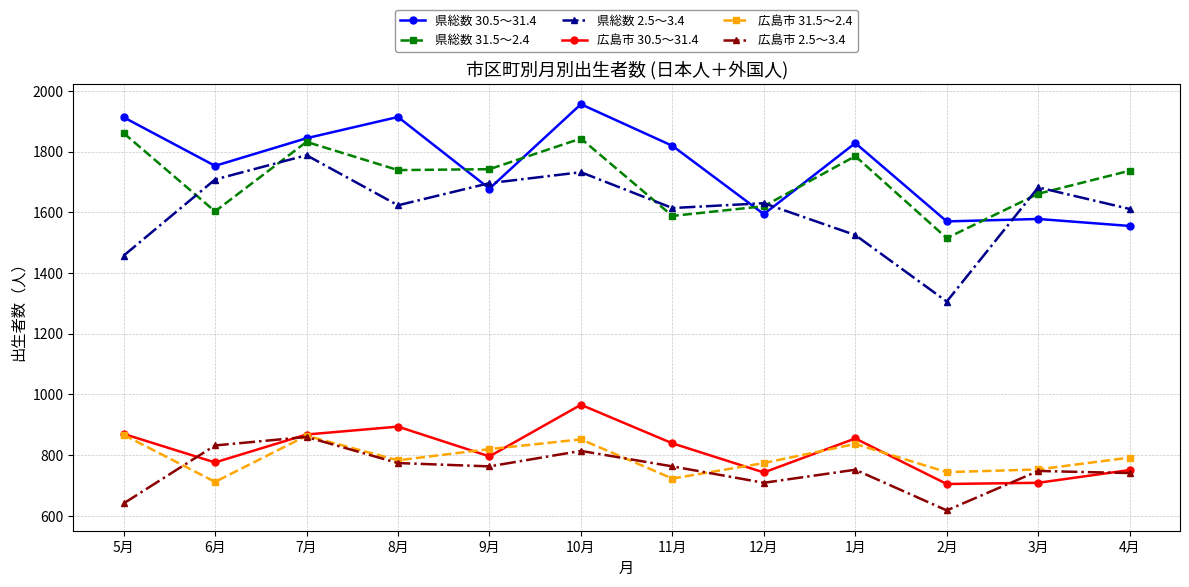

What is the value of the 広島市 30.5～31.4 point at the 1st from the left?

870